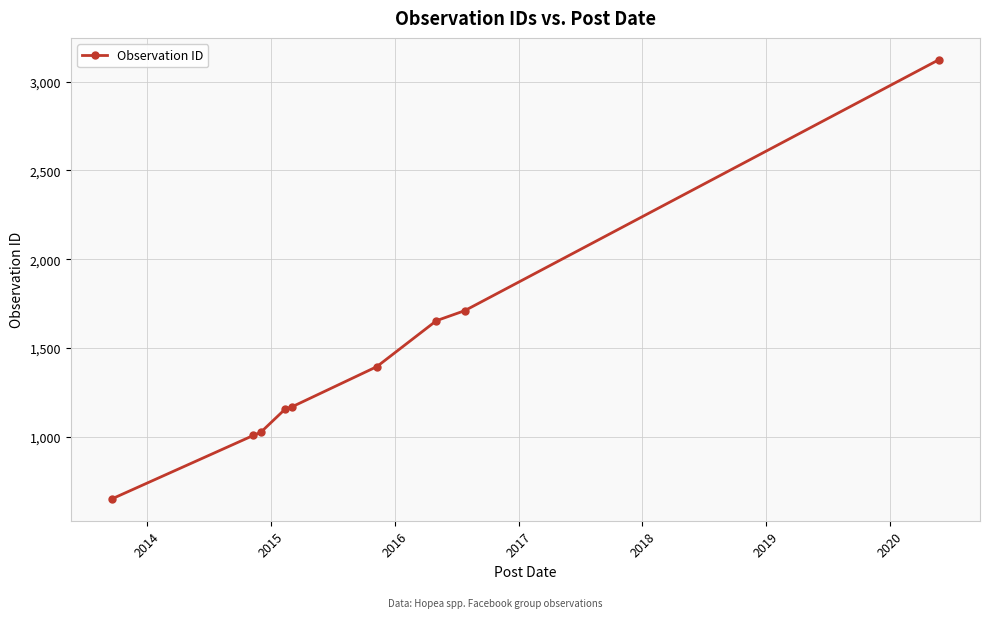

What is the difference between the maximum and minimum values?

2472